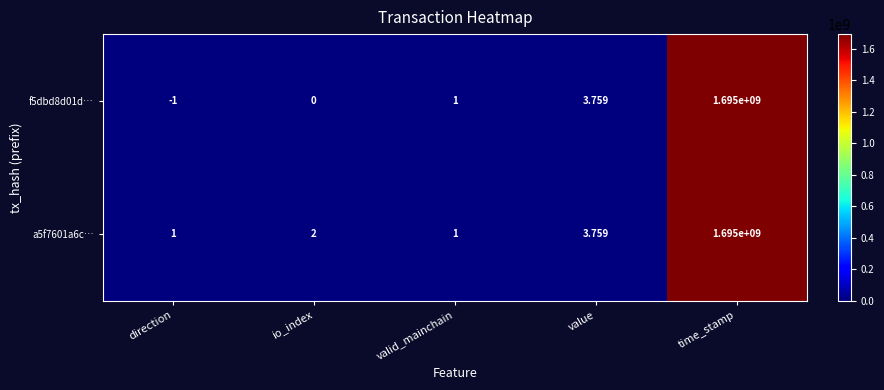

Where is f5dbd8d01d… nearest to the value 847499999?

value